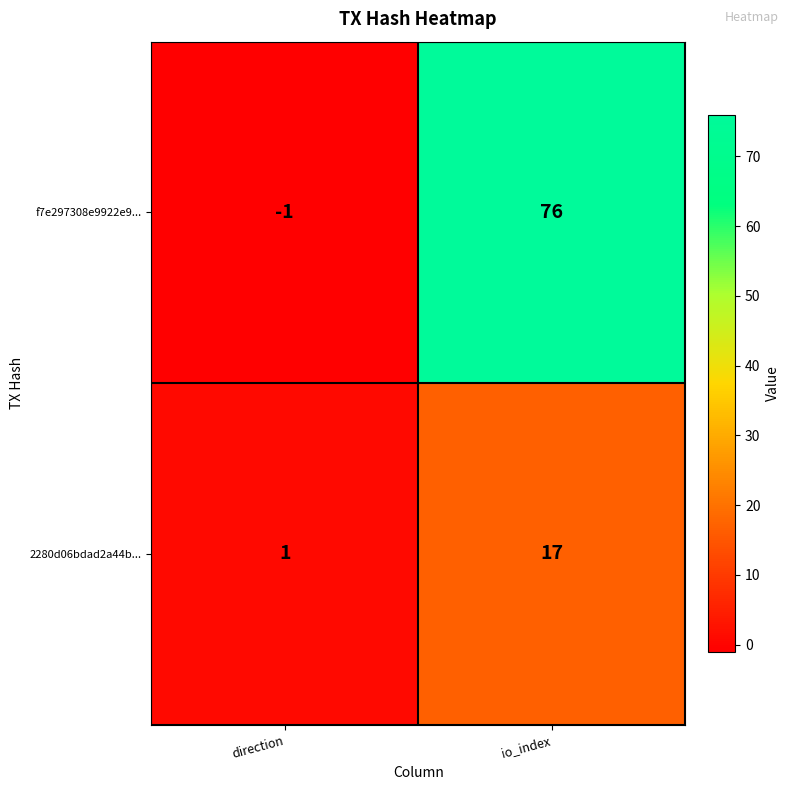

At how many categories does at least one series exceed 68?

1